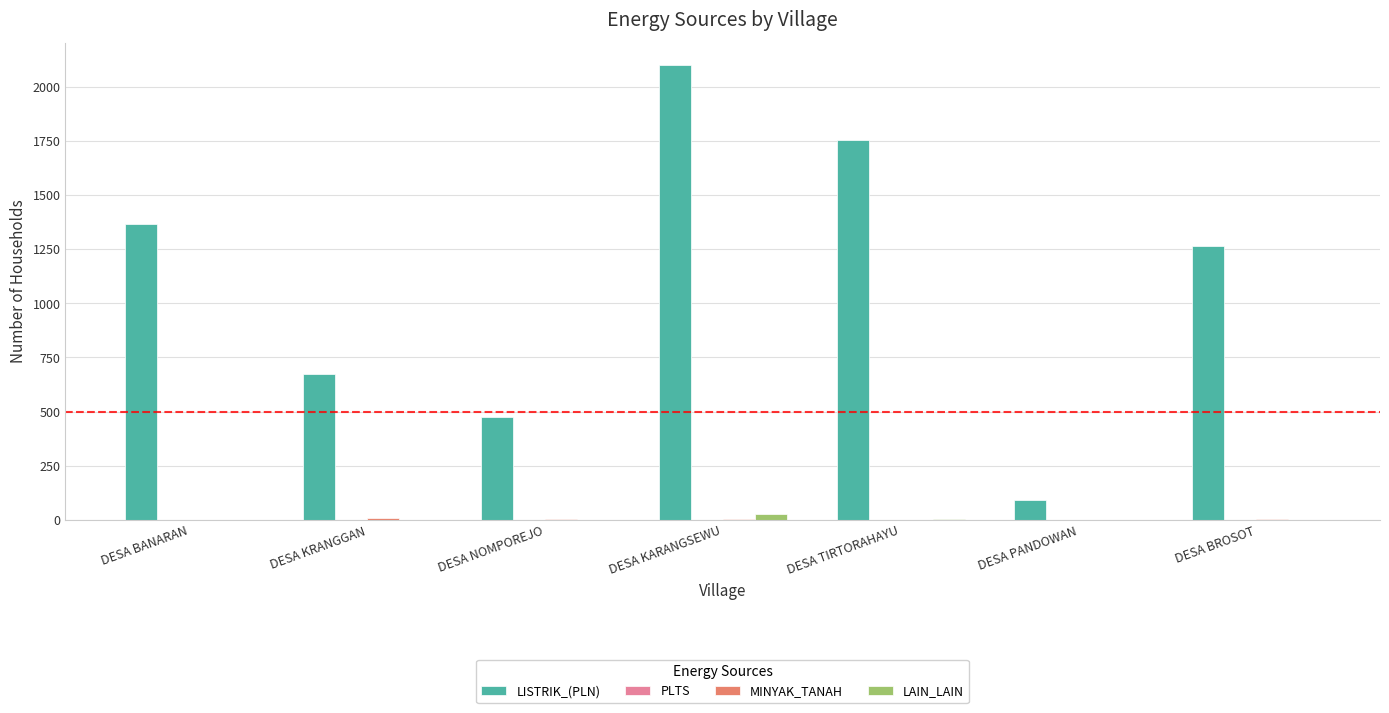

What is the total value across all series at DESA PANDOWAN?

93